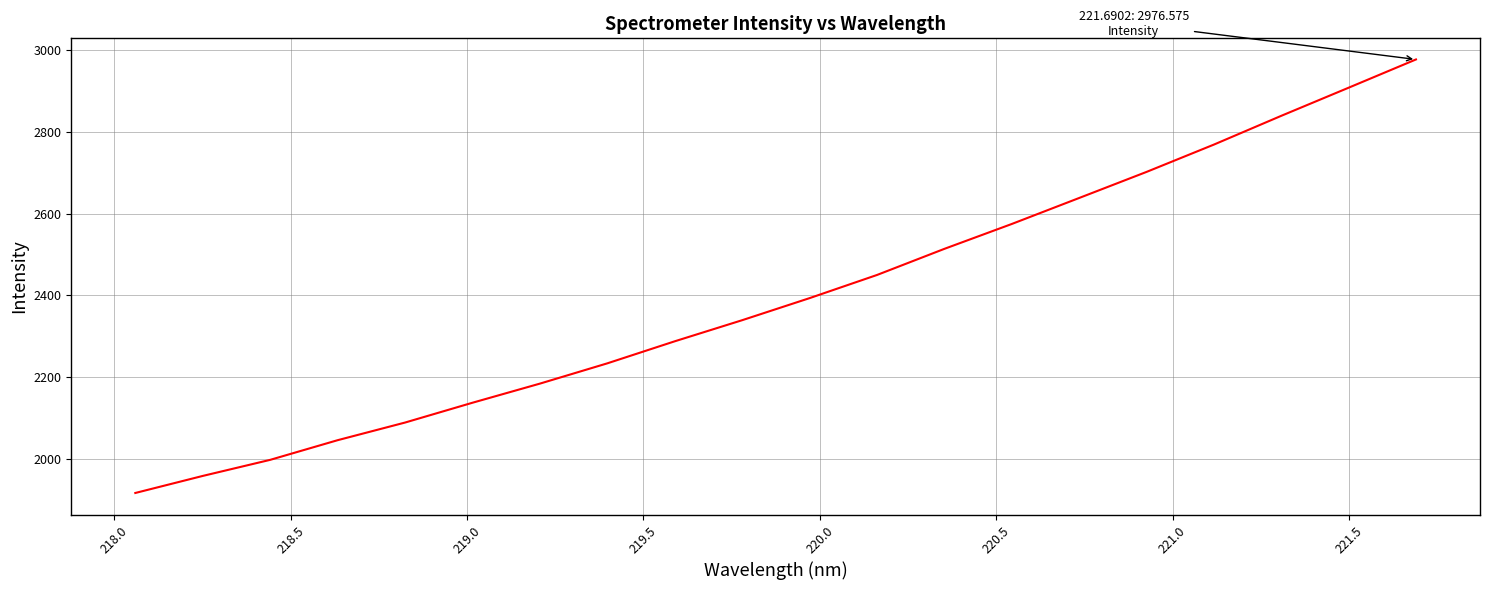

What is the minimum value shown in the chart?

1917.0